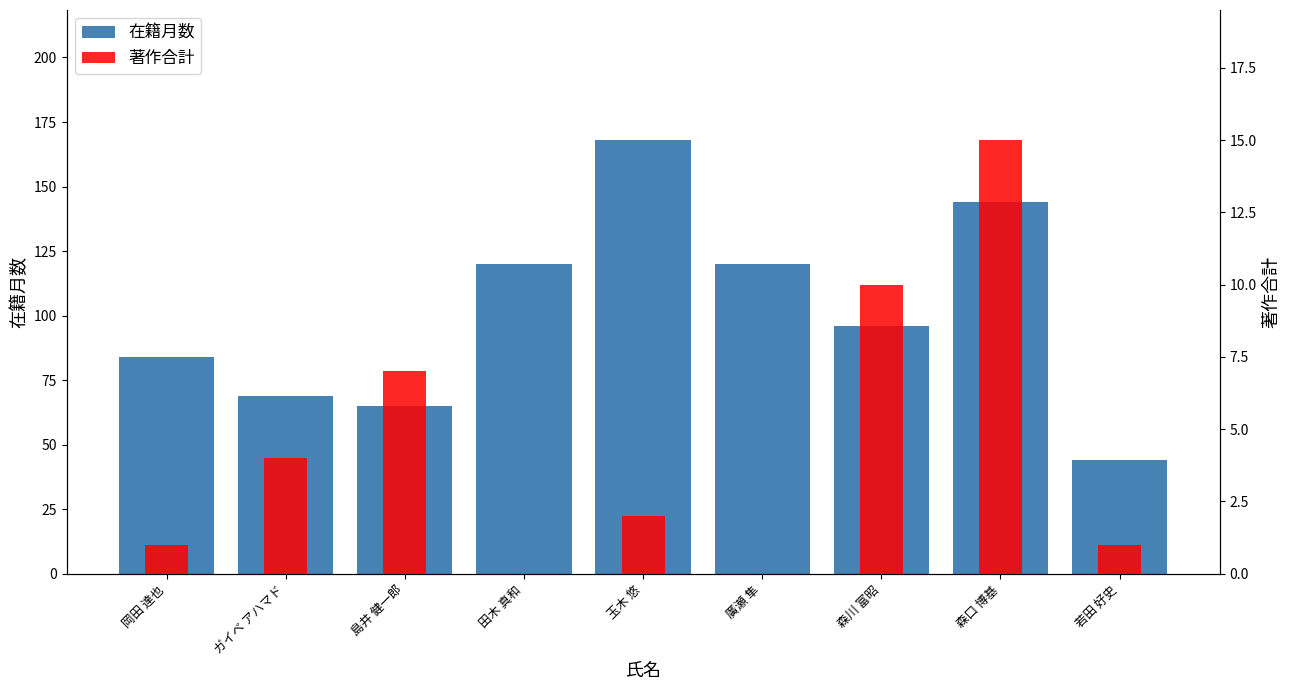

Which series has the widest spread of values?

在籍月数